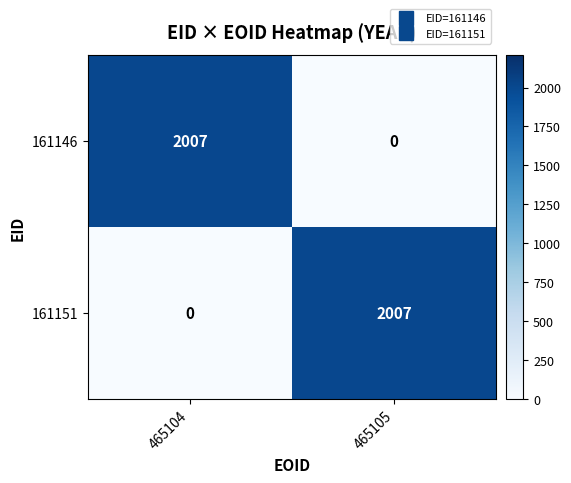

What is the difference between the highest and lowest values at 465105?

2007